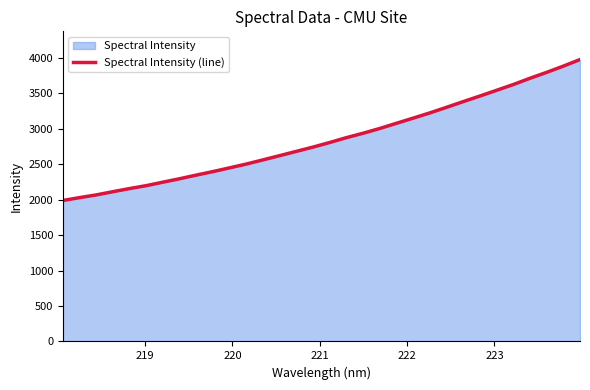

What is the difference between the maximum and minimum values?

1989.0